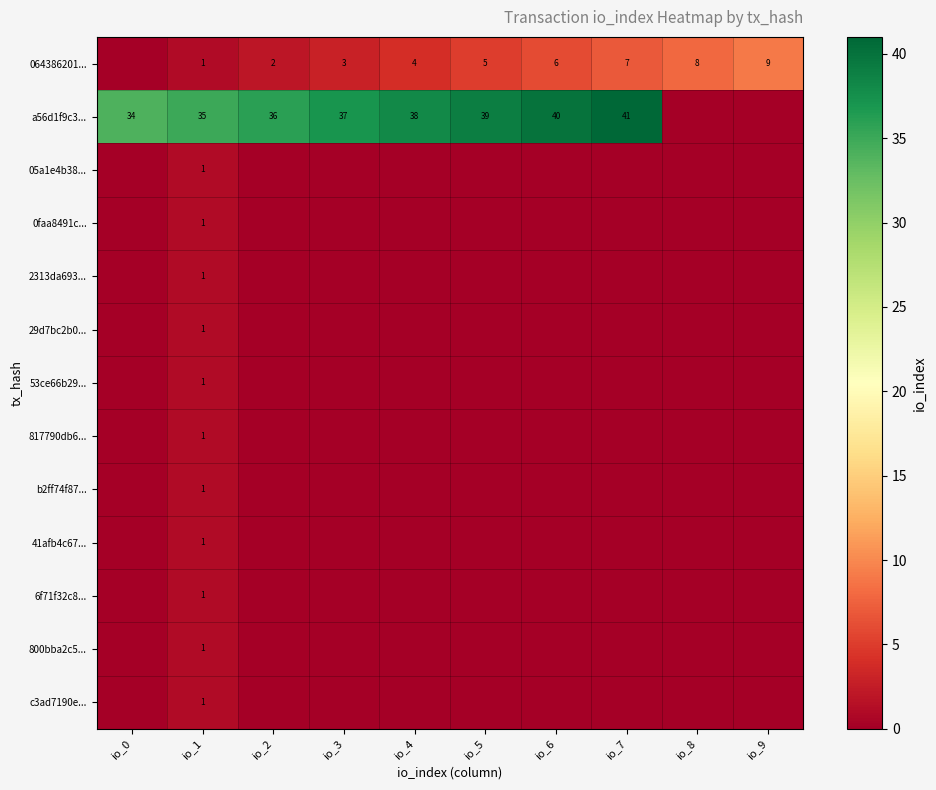

What is the spread (max minus min) of values at io_1?

34